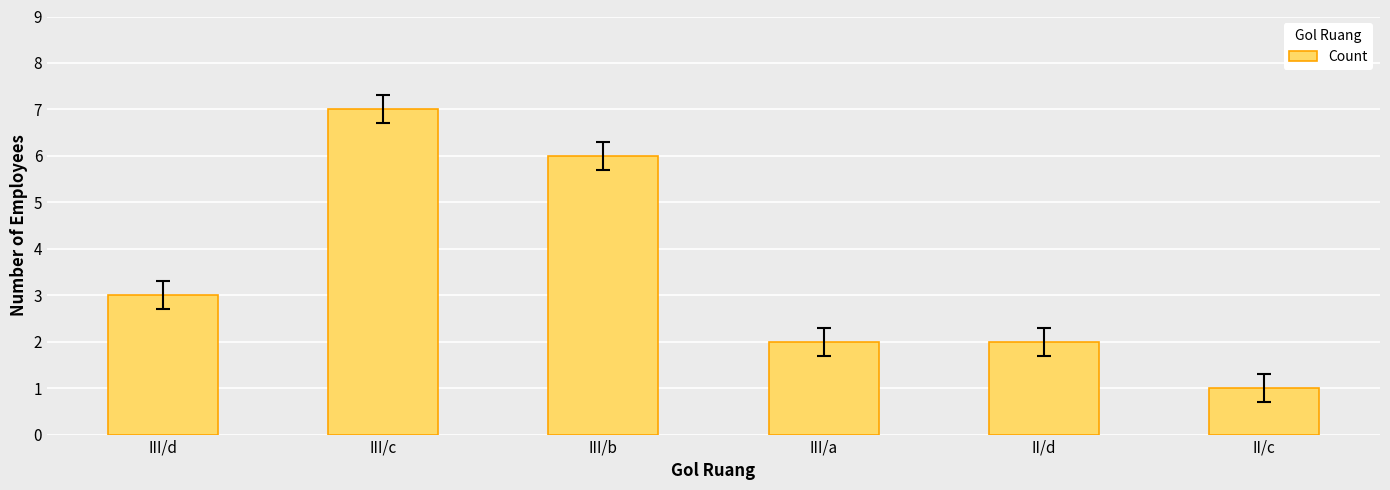

What is the change in value from III/a to II/c?

-1